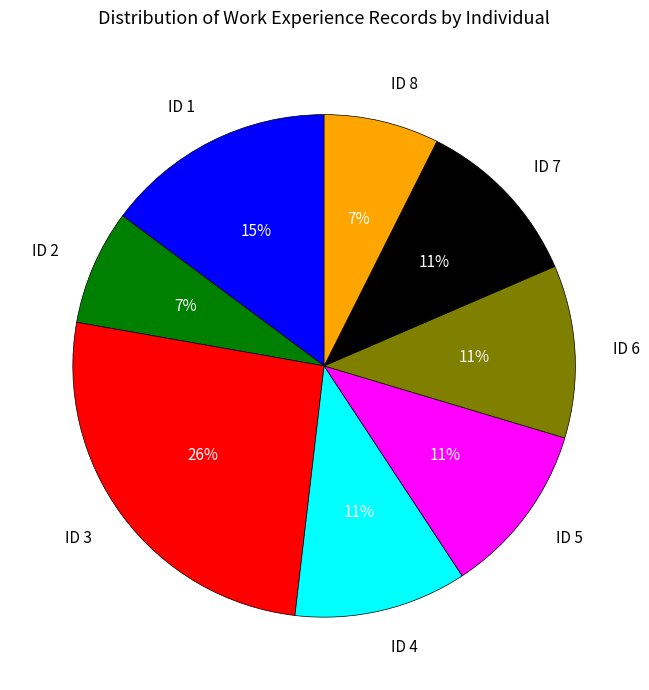

To the nearest percent, what is the average slice percentage?

12%